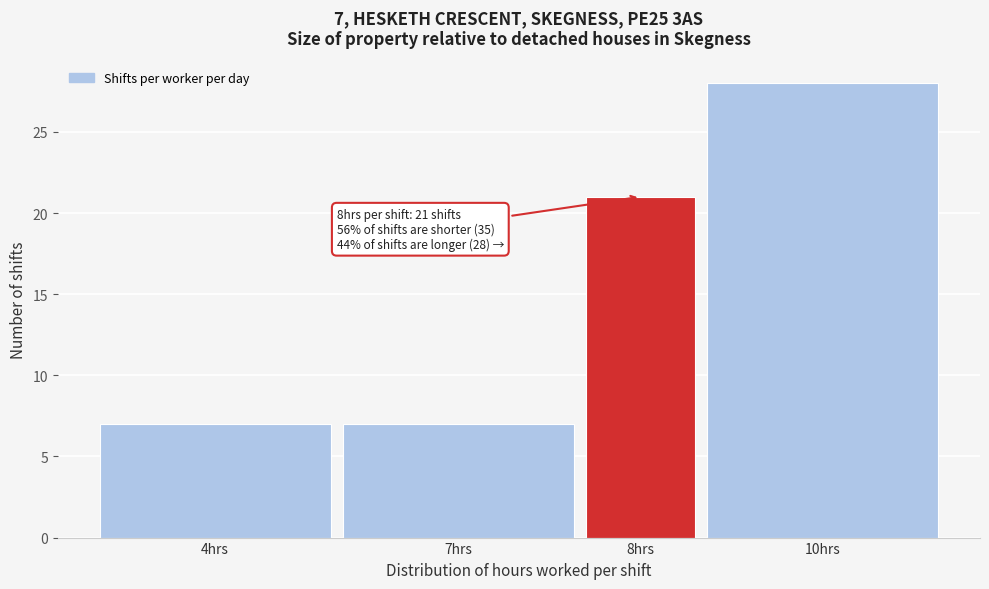

Reading left to right, transcribe all the data shown in this chart.

7	7	21	28